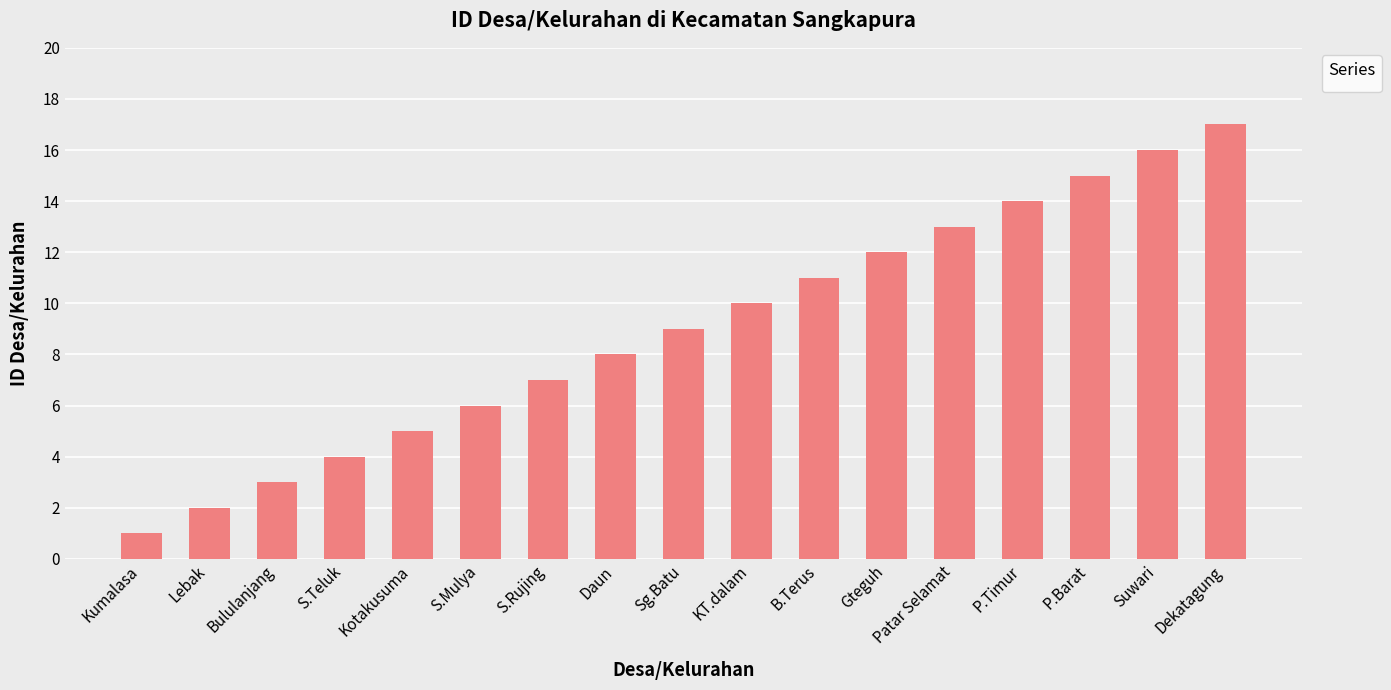

What position from the right is Kotakusuma?

13